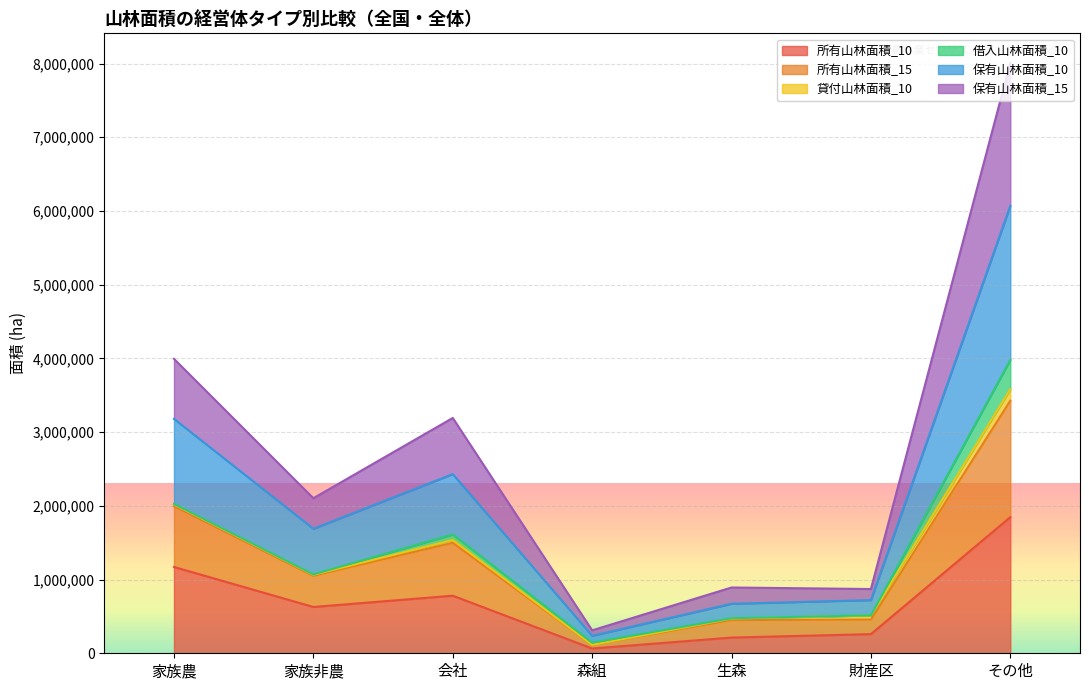

What is the maximum value for 所有山林面積_10?

1846886.6